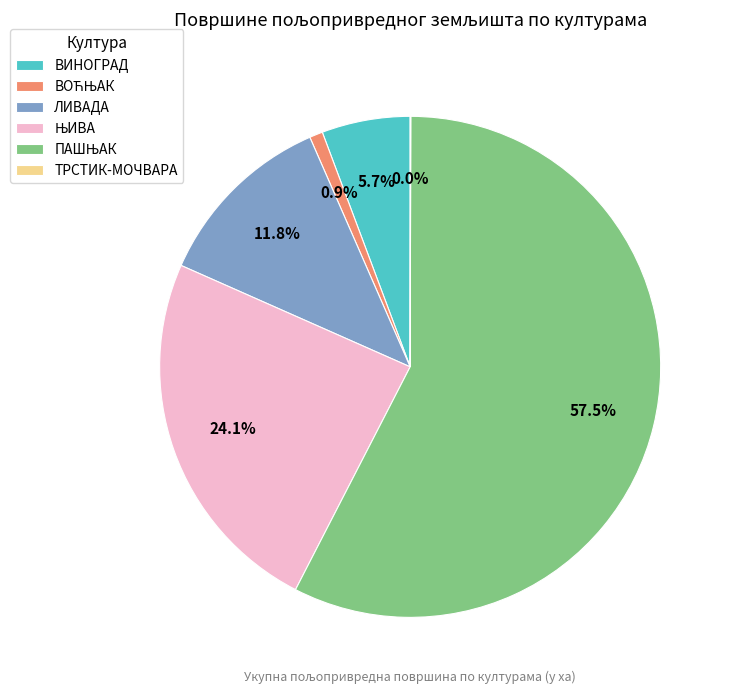

Is there any slice that represents more than half of the pie?

Yes